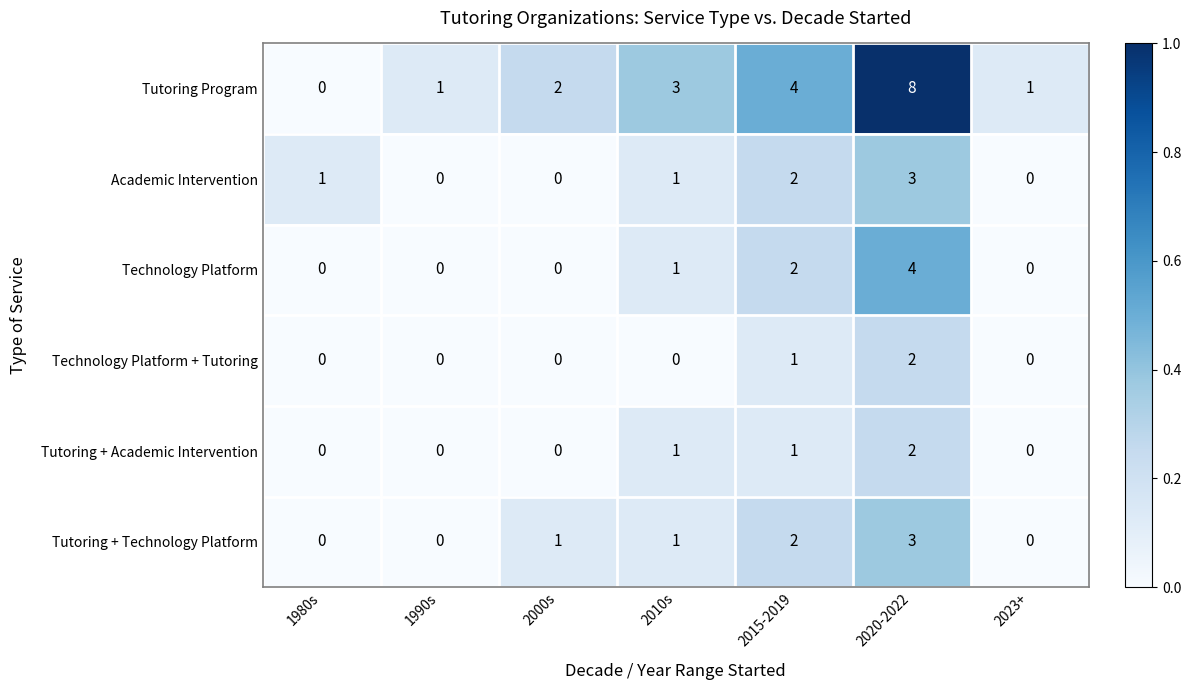

How many distinct data groups are displayed?

6